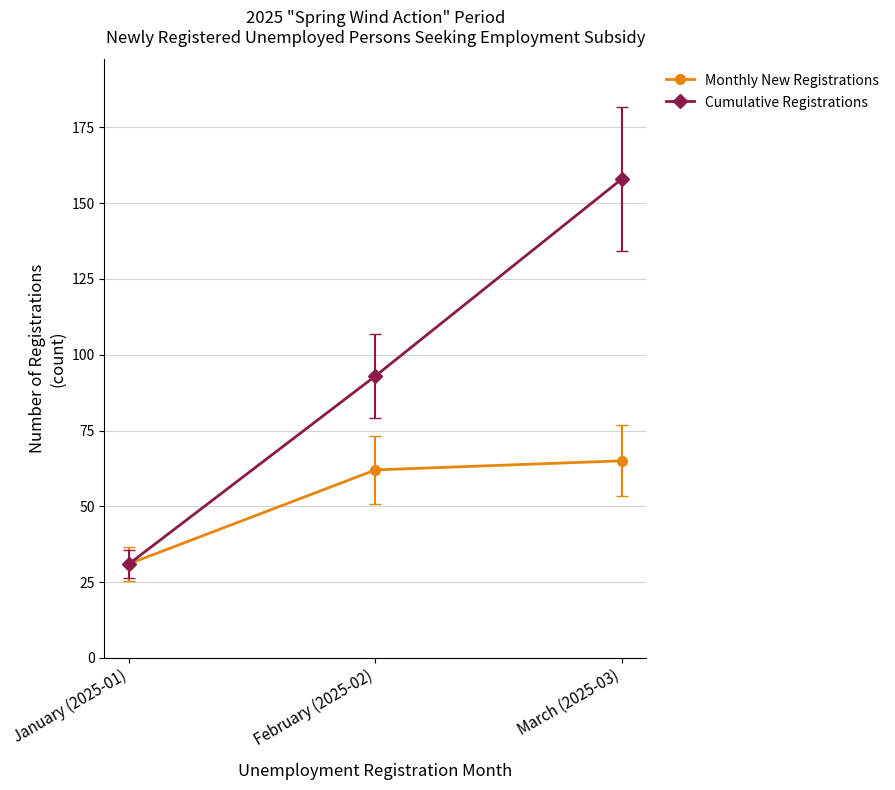

What are all the series names shown in the legend?

Monthly New Registrations, Cumulative Registrations